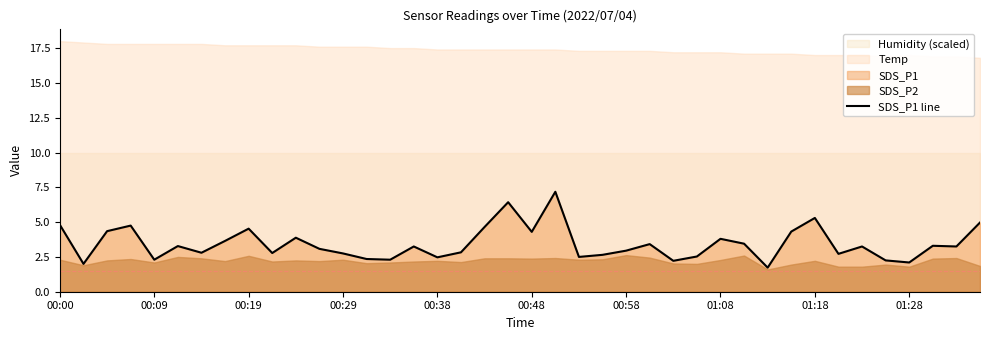

The SDS_P1 line series shows 2.4 at 00:48. True or false?

False